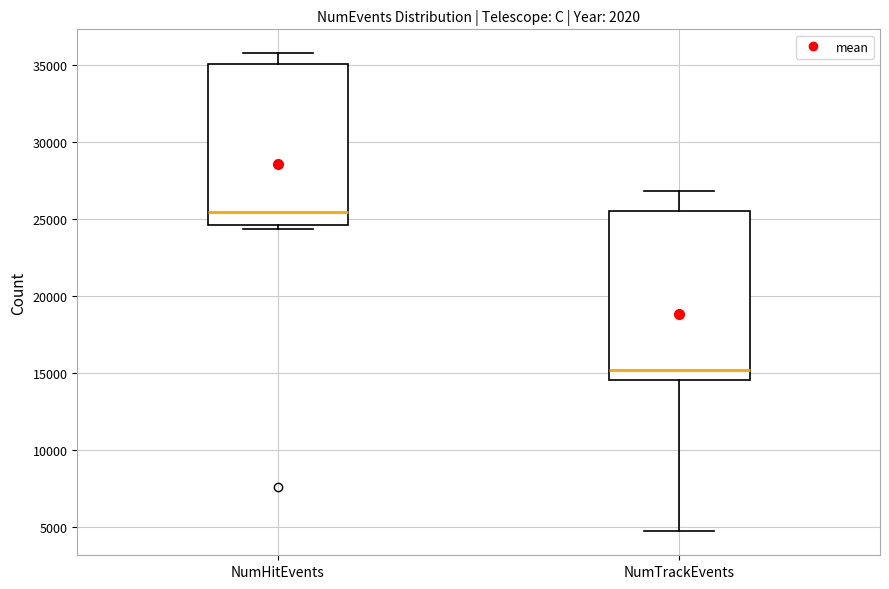

Which box's median line is the highest?

NumHitEvents